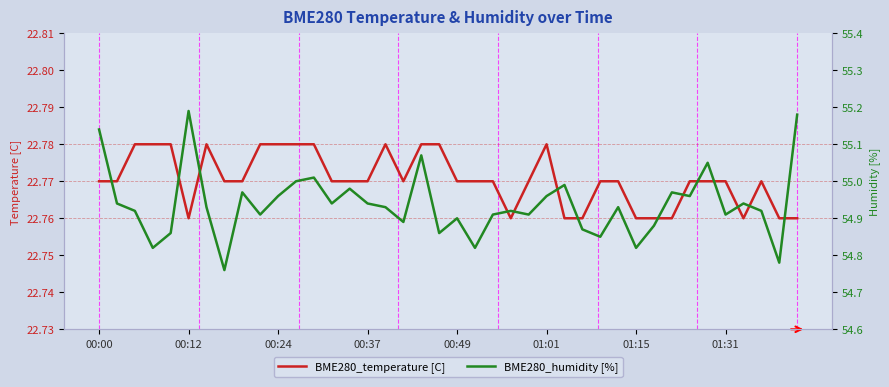

What are all the series names shown in the legend?

BME280_temperature [C], BME280_humidity [%]